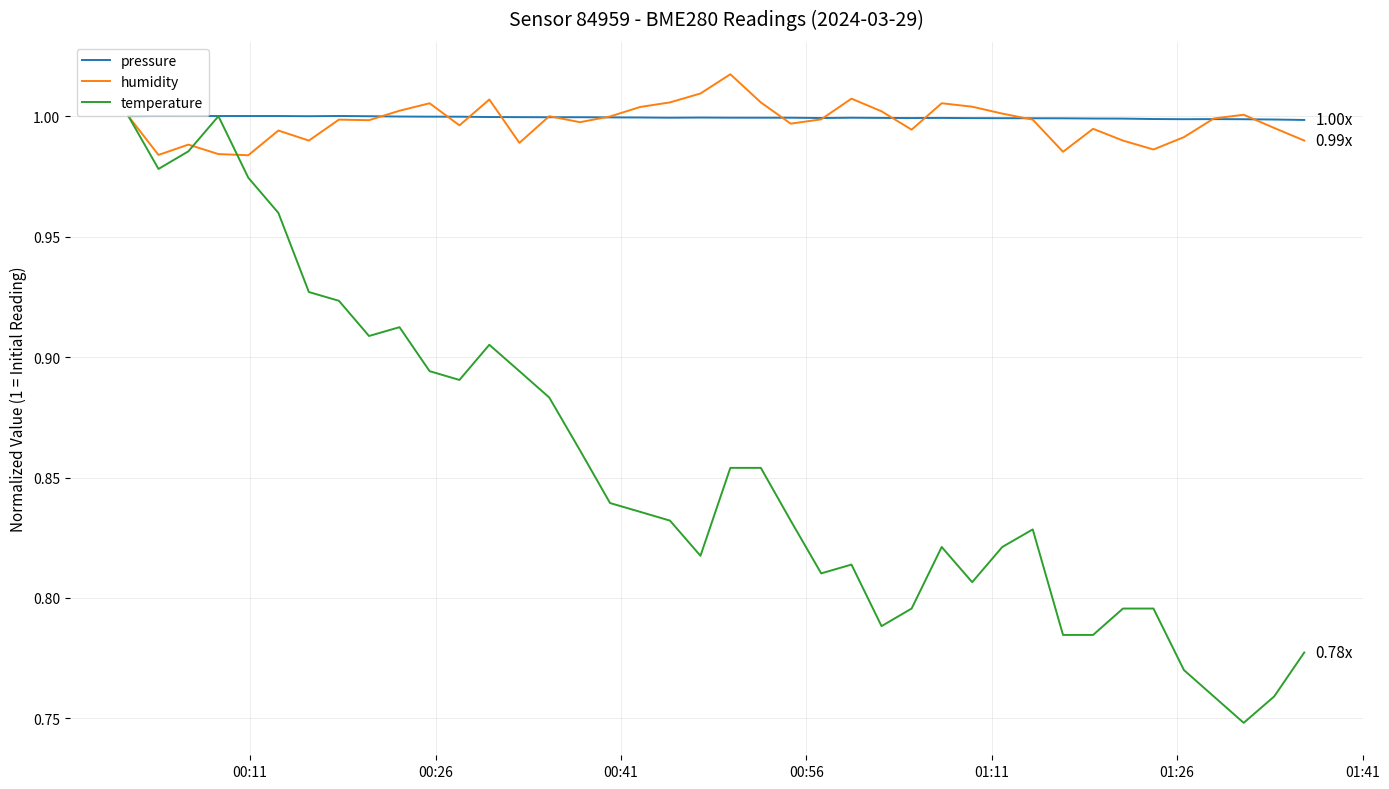

Which series has the largest range (max minus min)?

temperature